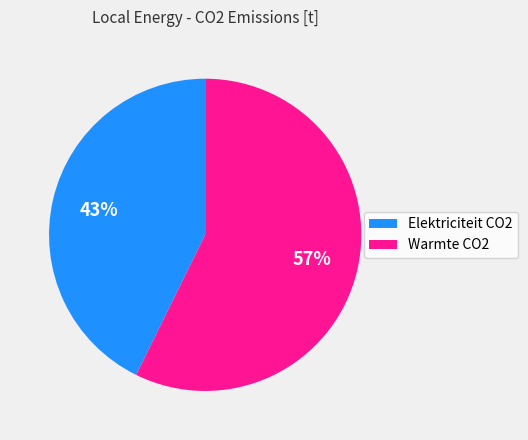

To the nearest percent, what portion does Warmte CO2 represent?

57%